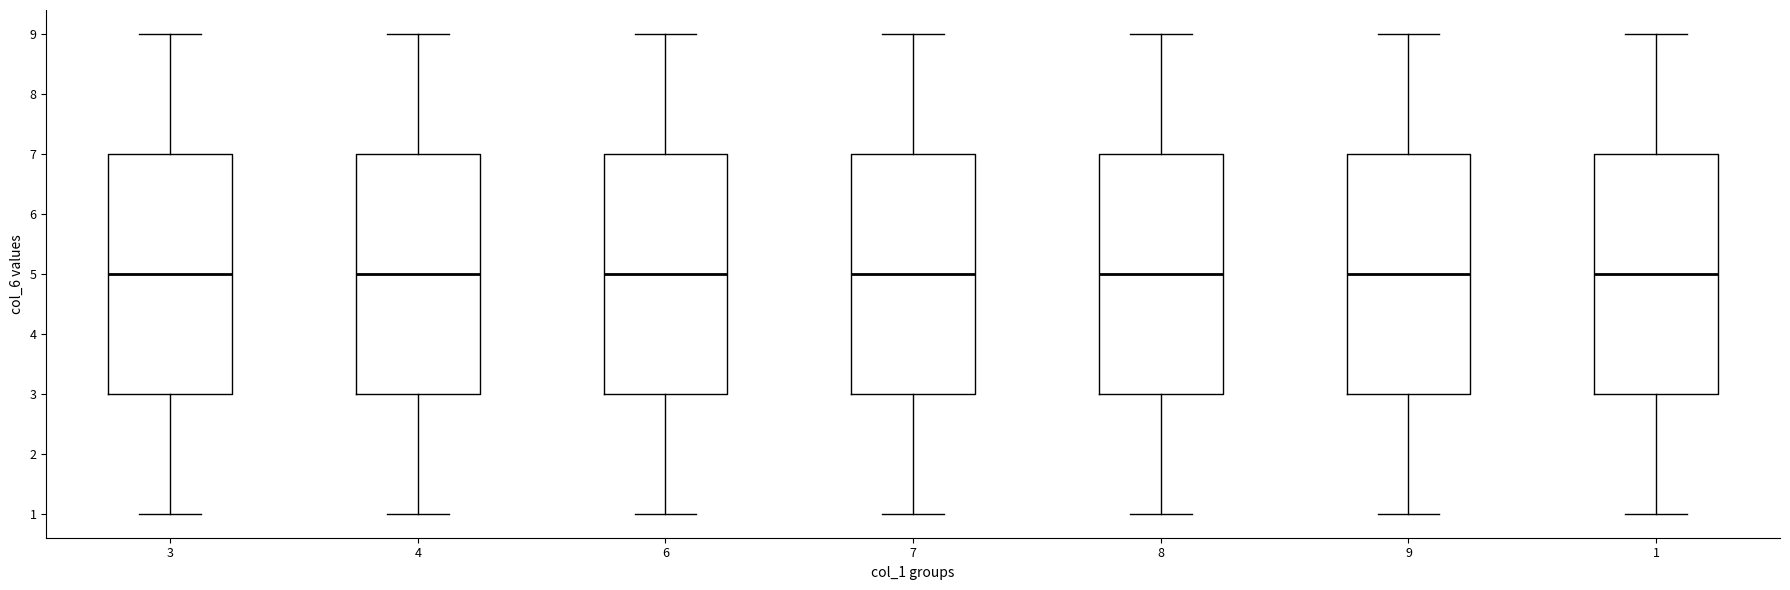

Reading left to right, transcribe this box plot: for each box, give where its median line is, the range the box spans, and where its two whiskers end, as read against the y-axis. The values are not printed on the chart, so give them approximately, as read against the axis.

3: median 5, box 3 to 7, whiskers 1 to 9
4: median 5, box 3 to 7, whiskers 1 to 9
6: median 5, box 3 to 7, whiskers 1 to 9
7: median 5, box 3 to 7, whiskers 1 to 9
8: median 5, box 3 to 7, whiskers 1 to 9
9: median 5, box 3 to 7, whiskers 1 to 9
1: median 5, box 3 to 7, whiskers 1 to 9